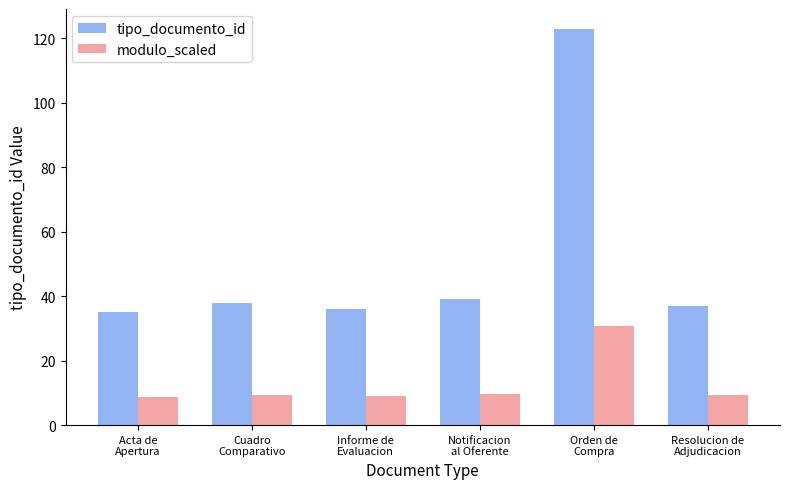

At which label does modulo_scaled reach its peak?

Orden de
Compra